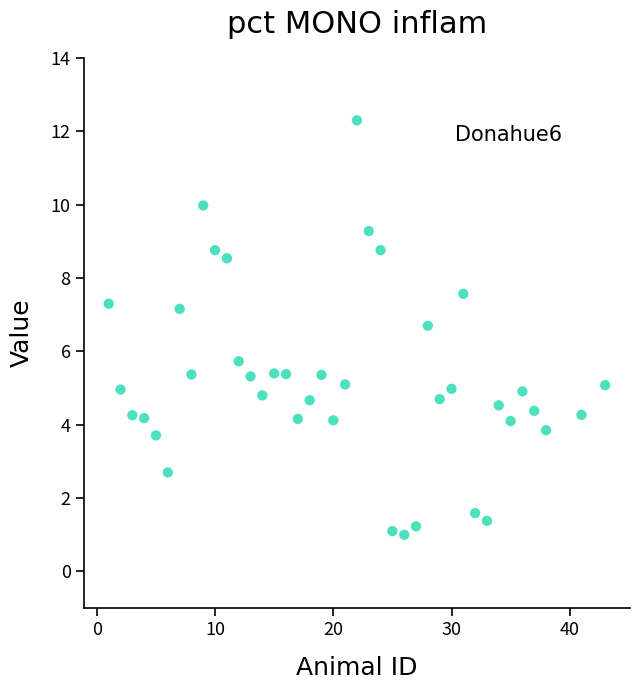

What Y value in the scatter plot is closest to 6?

5.7